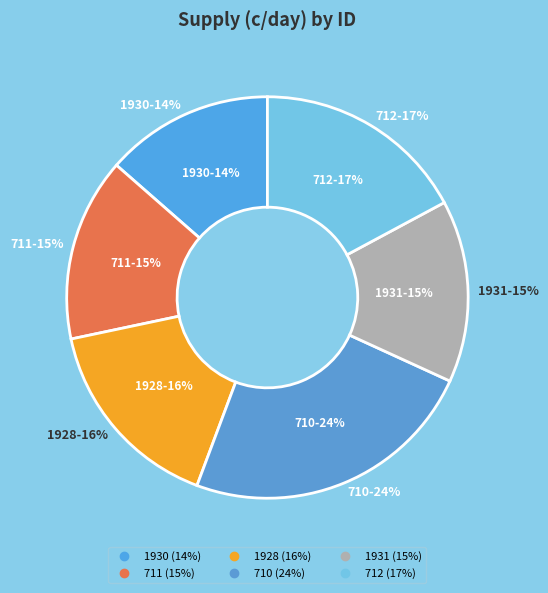

How many segments does this pie chart have?

6